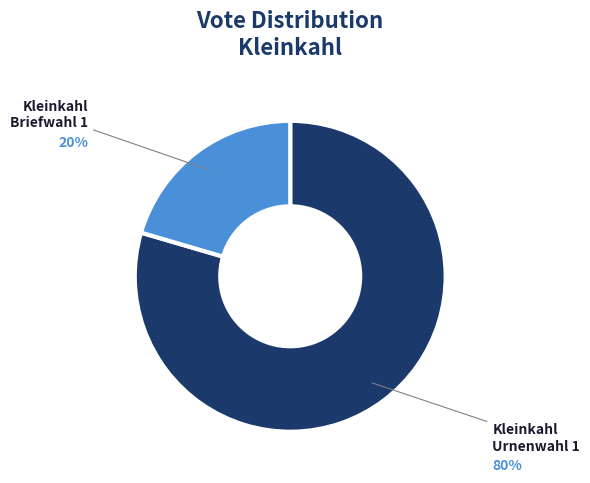

To the nearest percent, what is the average slice percentage?

50%